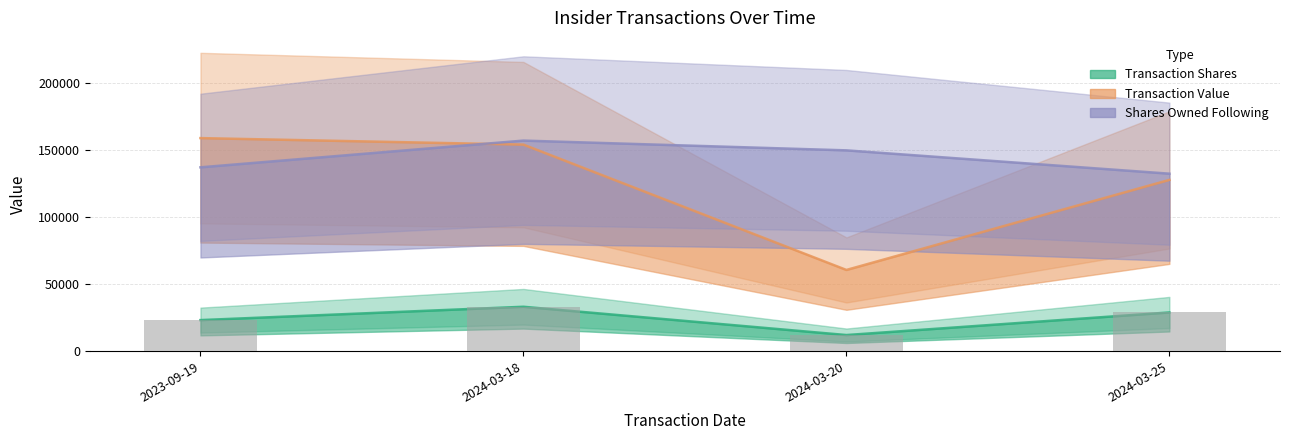

The chart shows a value of 23249 at 2023-09-19. True or false?

True